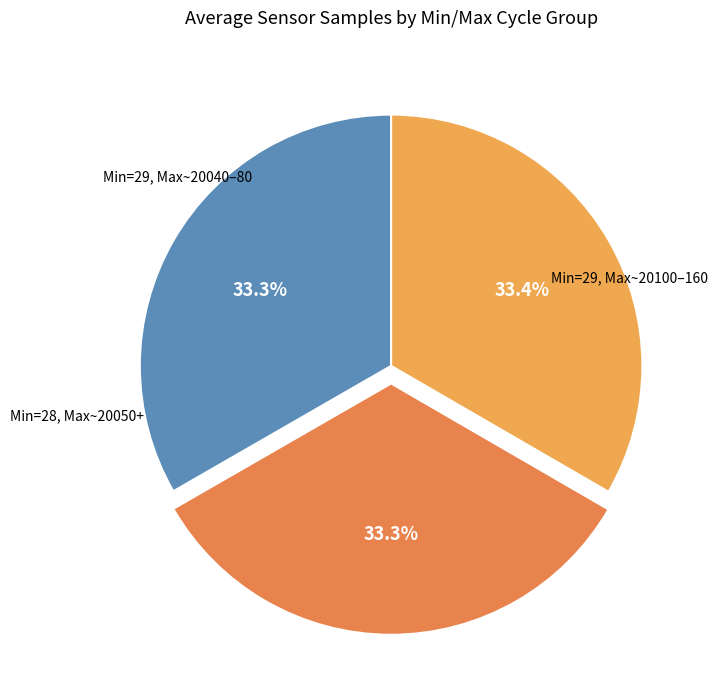

How many slices are in this pie chart?

3